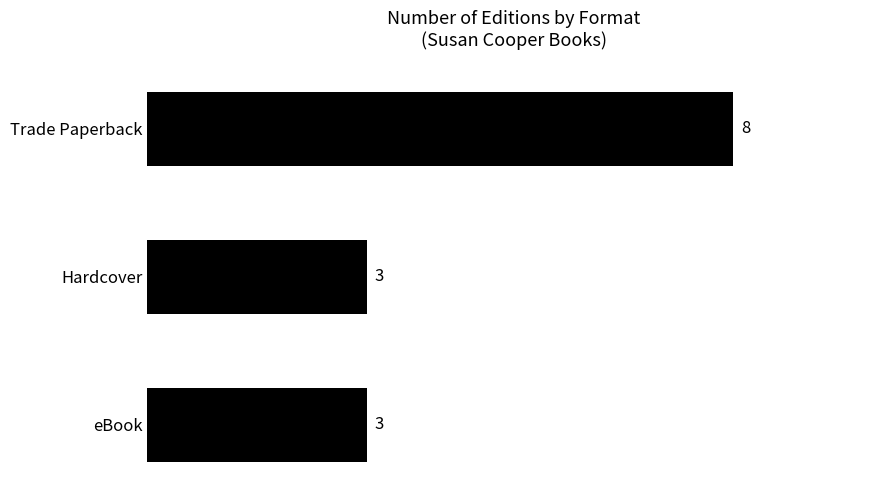

Reading top to bottom, list all the values displayed in this chart.

Trade Paperback=8	Hardcover=3	eBook=3